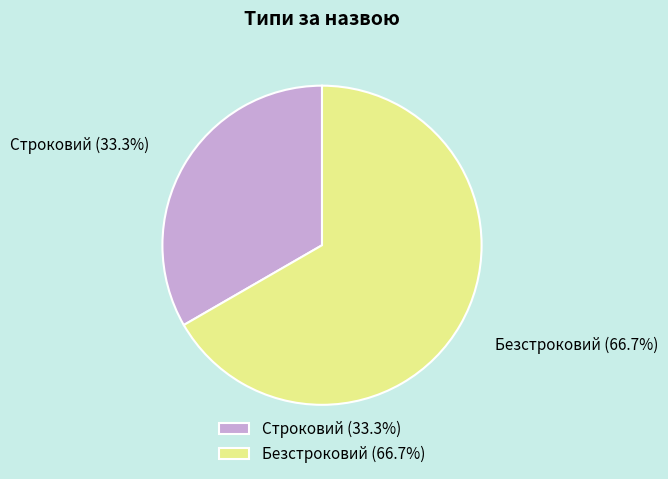

To the nearest percent, what portion does Строковий represent?

33%